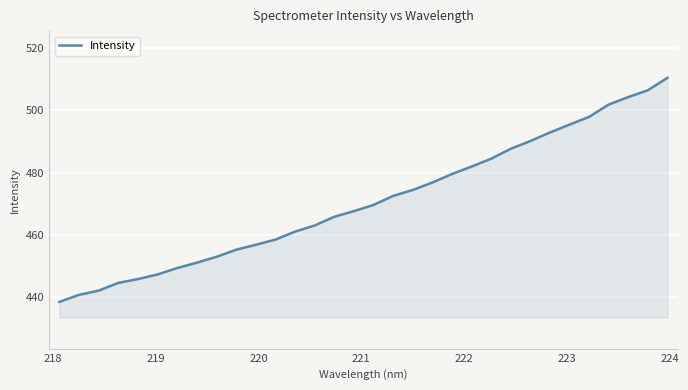

How many lines are shown in the chart?

1